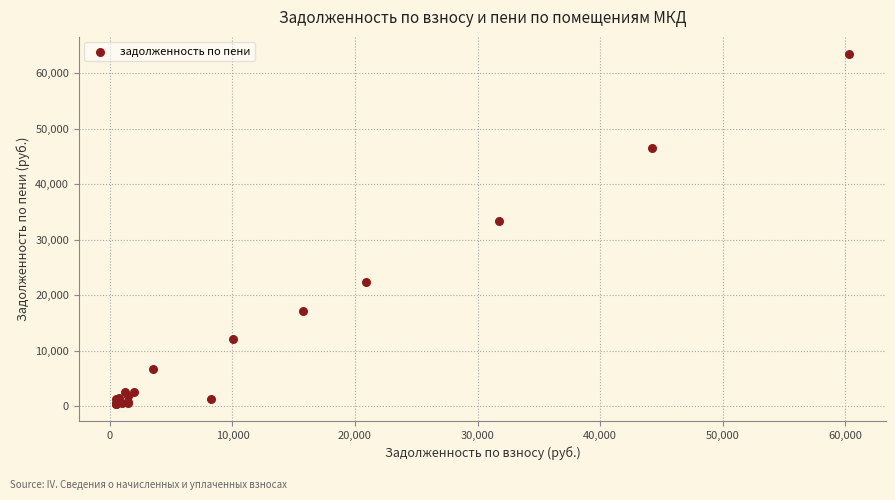

What Y value in the scatter plot is closest to 31937?

33288.1